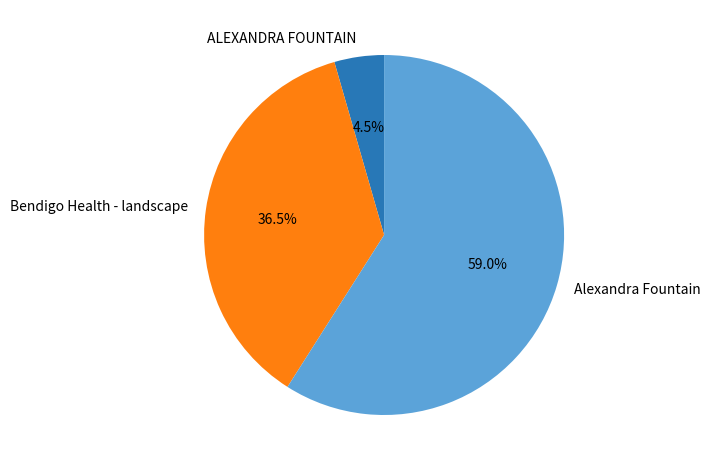

Is the sum of ALEXANDRA FOUNTAIN and Alexandra Fountain greater than half?

Yes